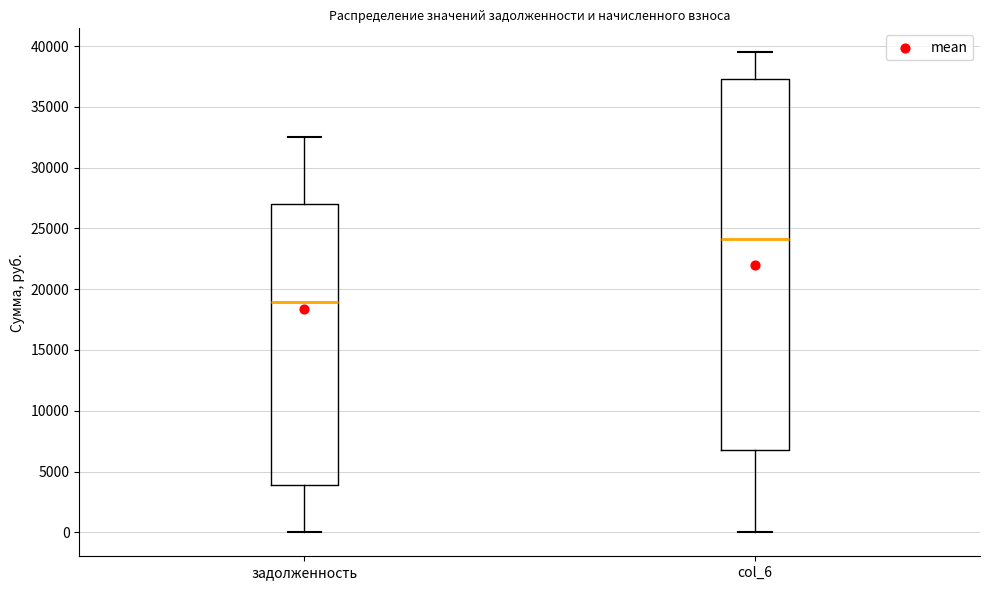

Which box's median line is the lowest?

задолженность